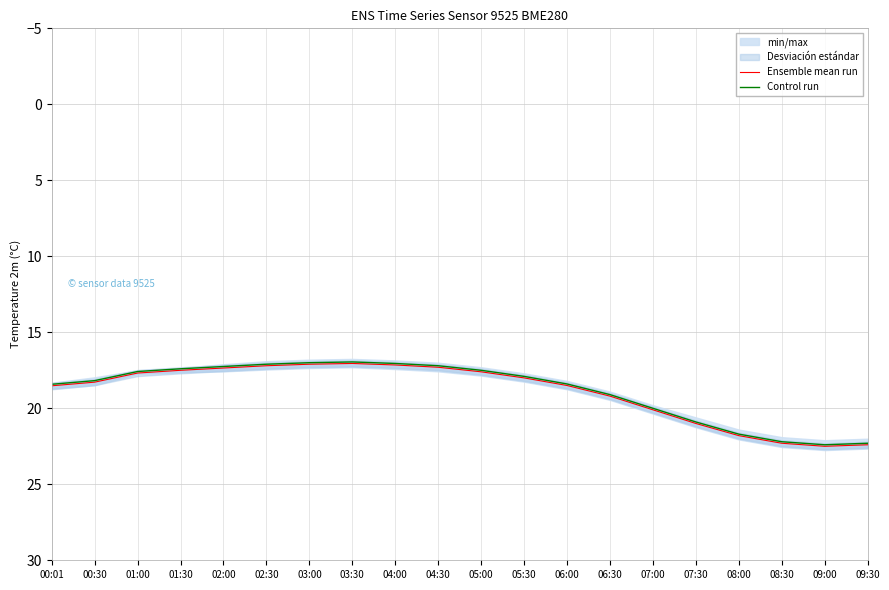

What is the label of the 16th point from the right?

02:00